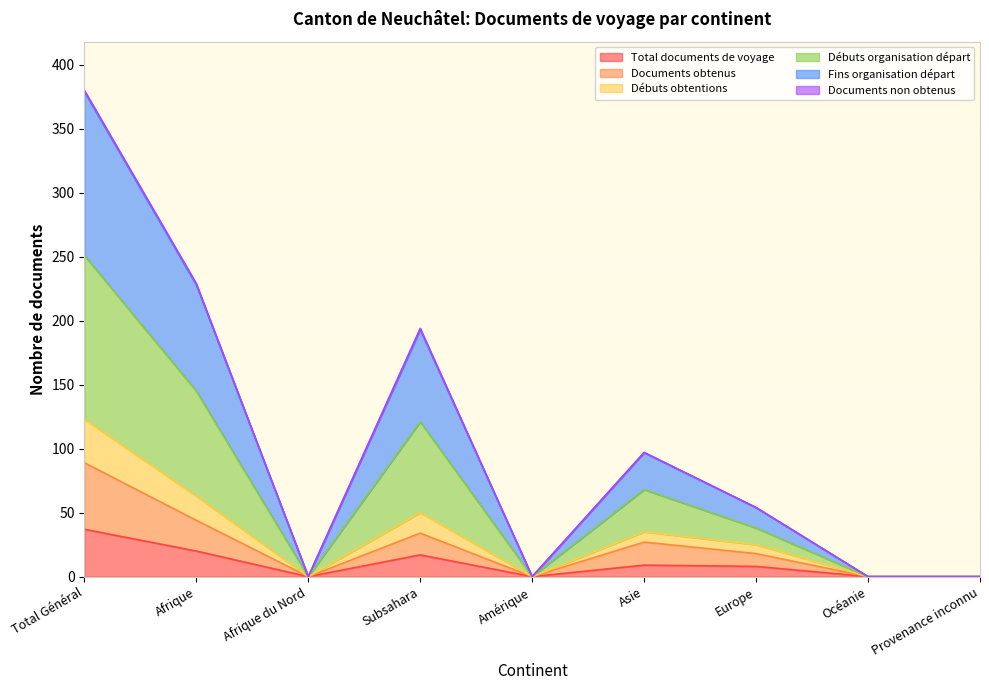

At which label does Total documents de voyage reach its peak?

Total Général